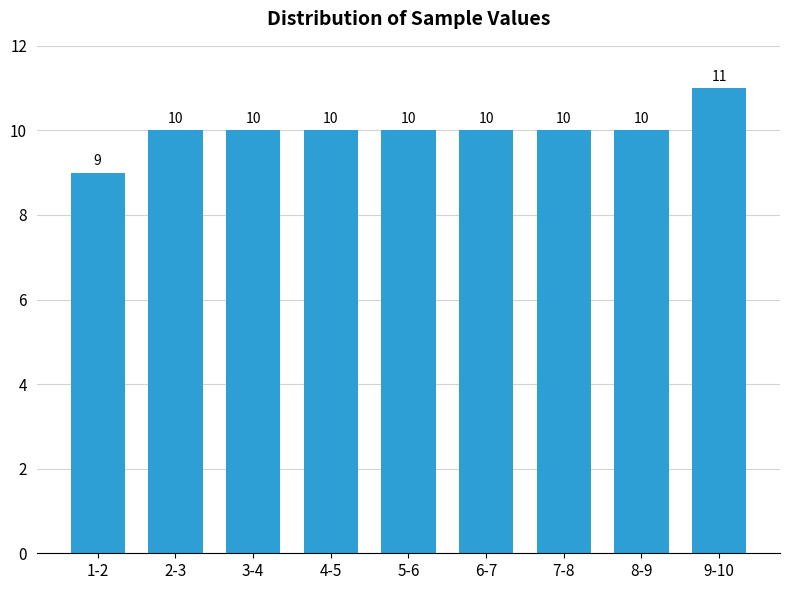

Reading left to right, transcribe all the data shown in this chart.

9	10	10	10	10	10	10	10	11